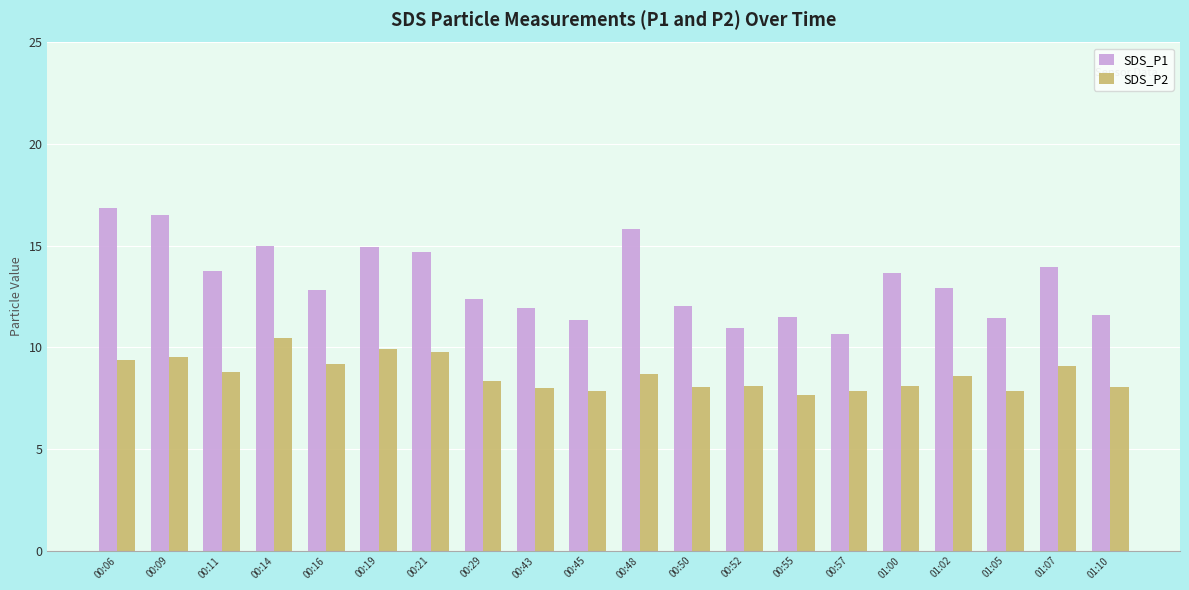

What is the average value of the SDS_P2 series?

8.7